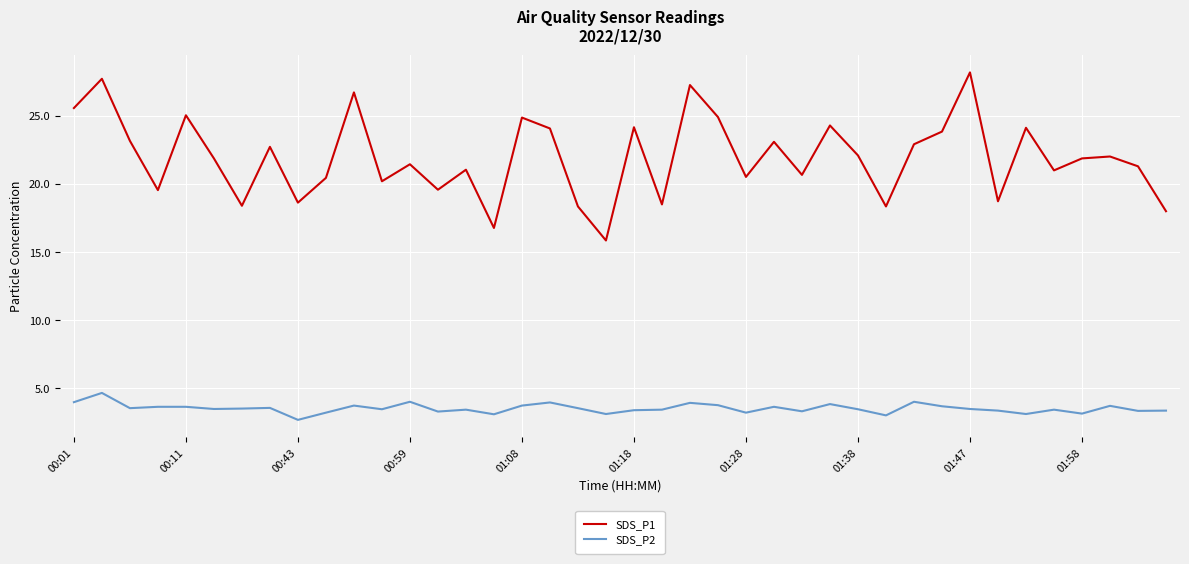

Which series has the largest range (max minus min)?

SDS_P1